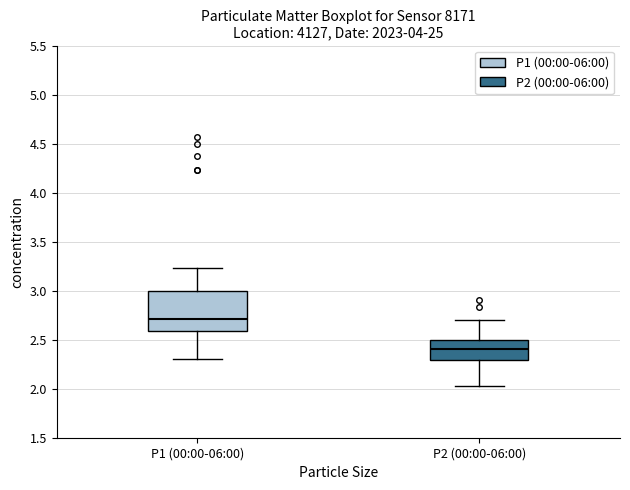

Reading left to right, transcribe this box plot: for each box, give where its median line is, the range the box spans, and where its two whiskers end, as read against the y-axis. The values are not printed on the chart, so give them approximately, as read against the axis.

P1 (00:00-06:00): median 2.70, box 2.60 to 3.00, whiskers 2.30 to 3.25
P2 (00:00-06:00): median 2.40, box 2.30 to 2.50, whiskers 2.05 to 2.70